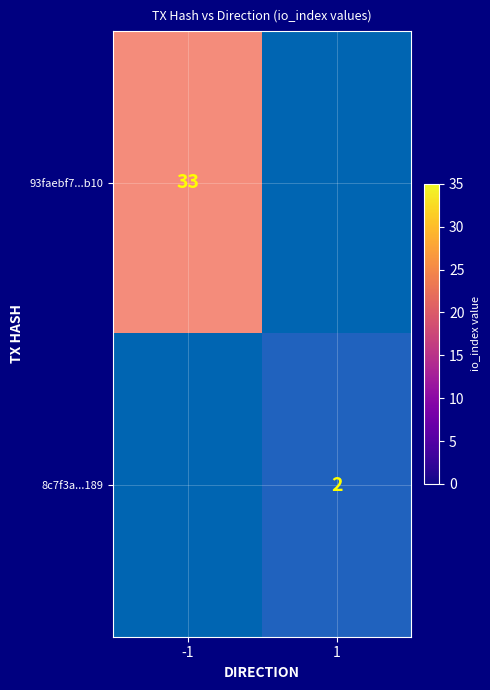

Count the 8c7f3a...189 values in the range 0 to 2.

2